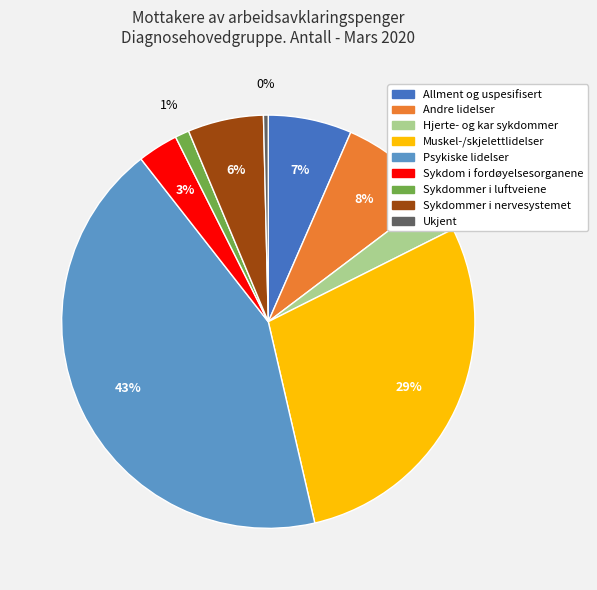

To the nearest percent, what is the combined percentage of Psykiske lidelser and Sykdom i fordøyelsesorganene?

46%